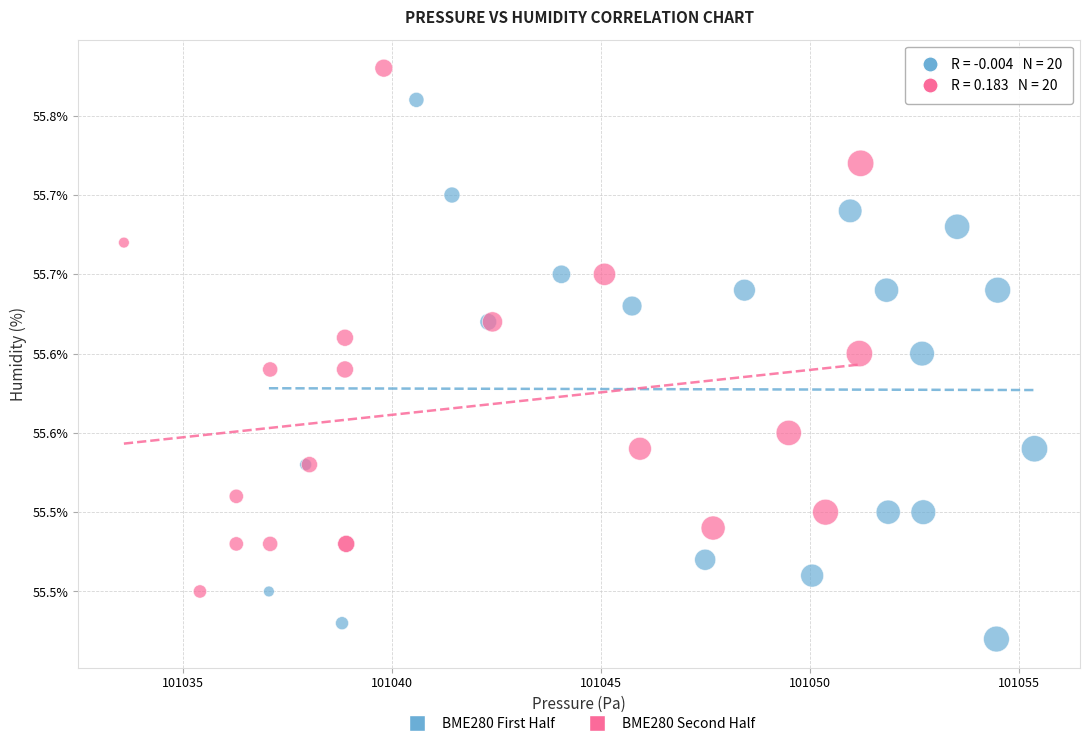

Which series reaches the maximum Y coordinate?

BME280 Second Half